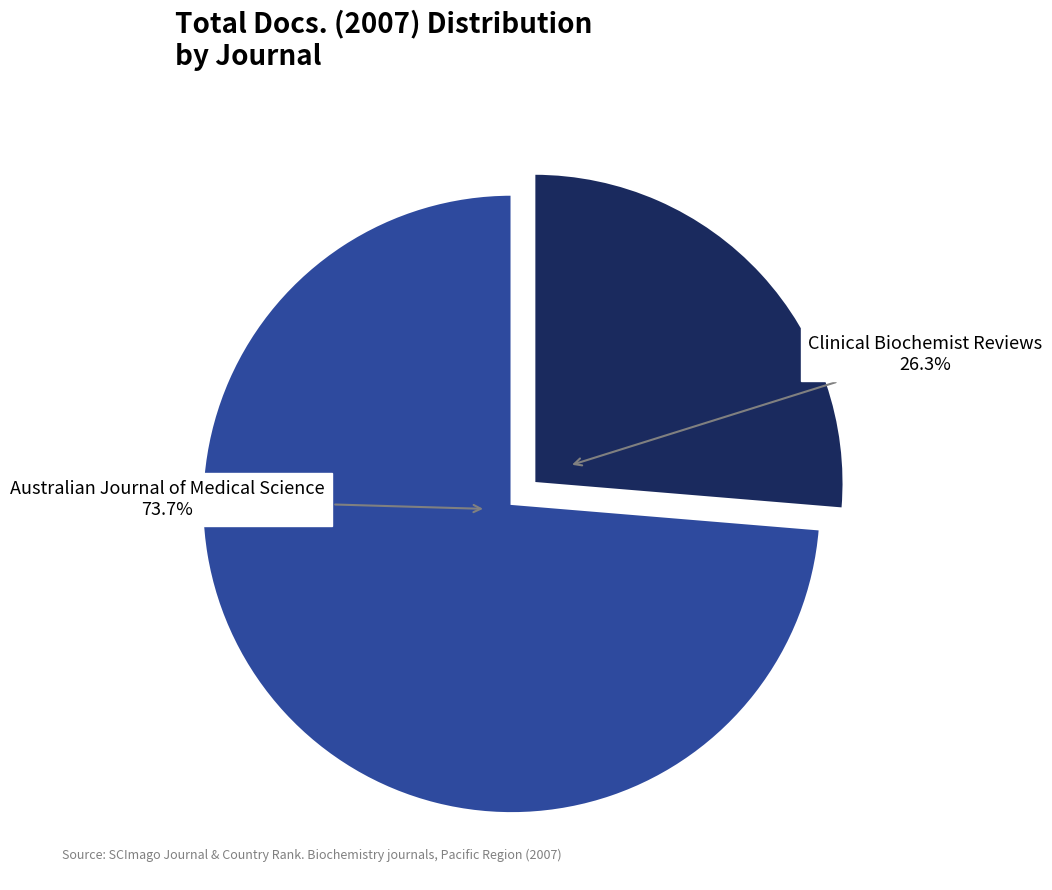

Which has a higher value, Clinical Biochemist Reviews or Australian Journal of Medical Science?

Australian Journal of Medical Science